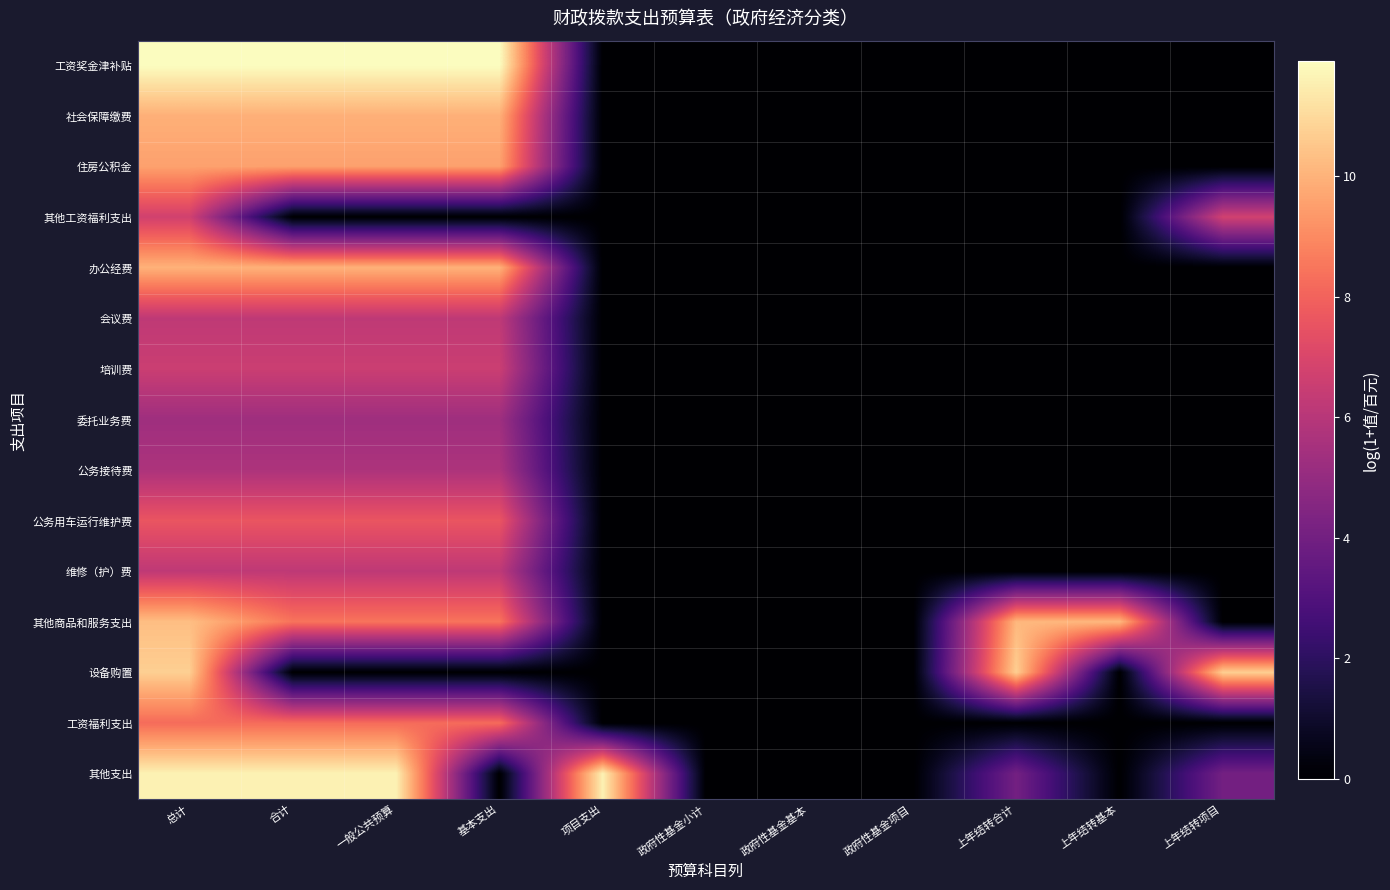

How many distinct data groups are displayed?

15